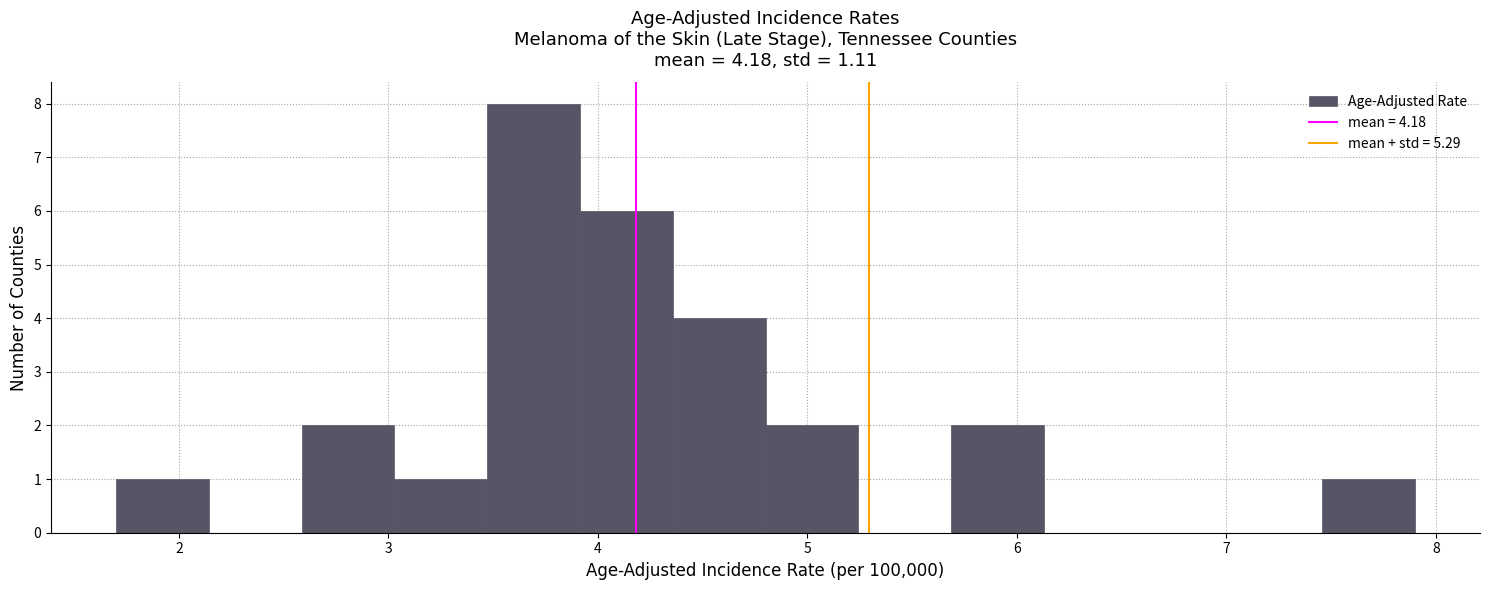

Reading left to right, transcribe this chart: for each bar, give the range it covers on the x-axis and its height. Neither the bar edges nor the heights are printed on the chart, so give them approximately, as read against the axes.

1.7 to 2.1: 1
2.1 to 2.6: 0
2.6 to 3.0: 2
3.0 to 3.5: 1
3.5 to 3.9: 8
3.9 to 4.4: 6
4.4 to 4.8: 4
4.8 to 5.2: 2
5.2 to 5.7: 0
5.7 to 6.1: 2
6.1 to 6.6: 0
6.6 to 7.0: 0
7.0 to 7.5: 0
7.5 to 7.9: 1